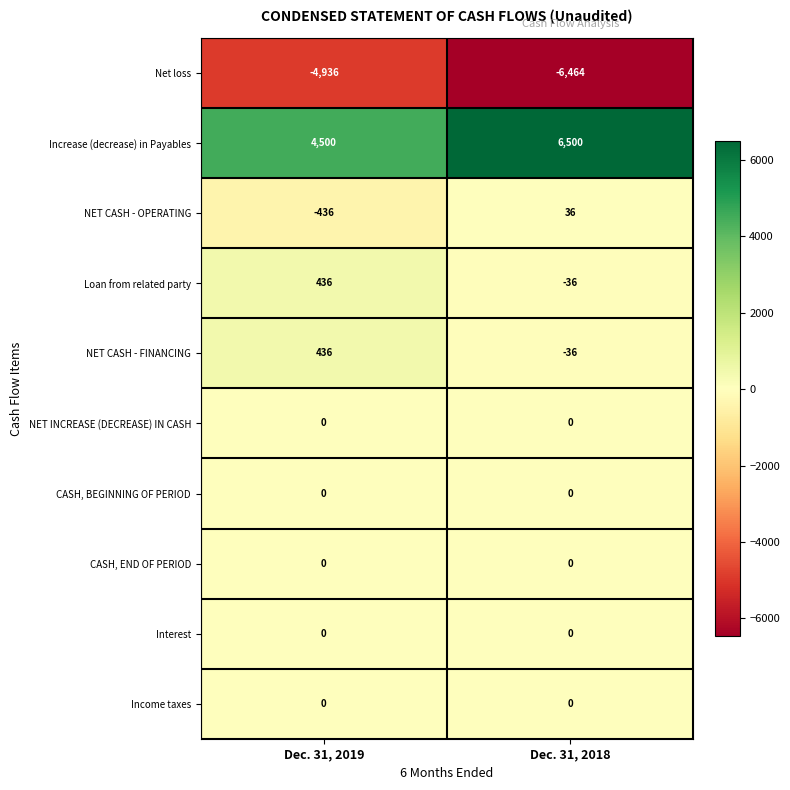

At which label is Increase (decrease) in Payables closest to 5500?

Dec. 31, 2019